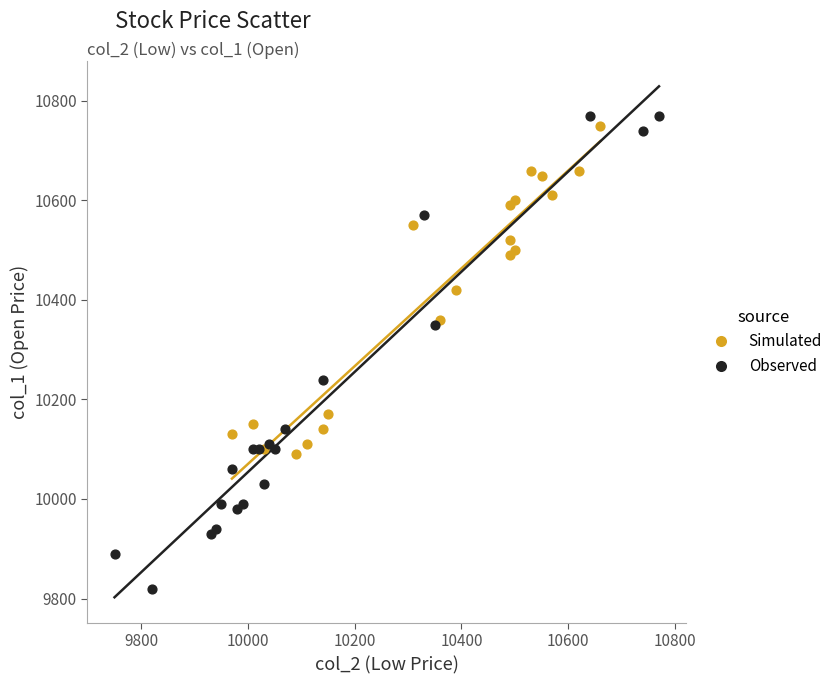

Which series reaches the minimum Y coordinate?

Observed